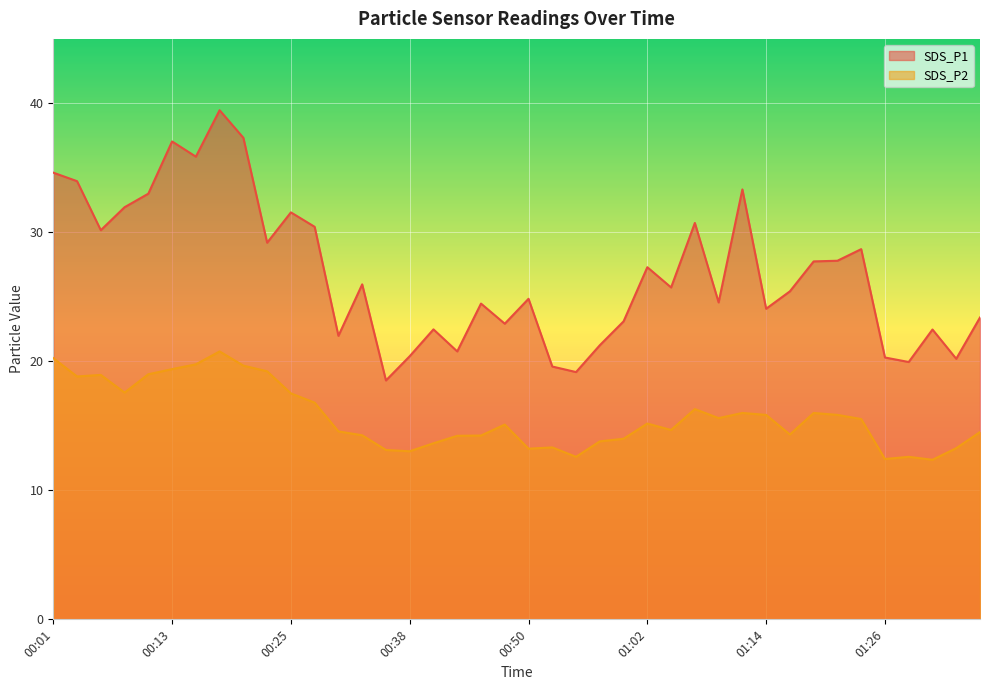

At which label is SDS_P1 closest to 28?

01:22